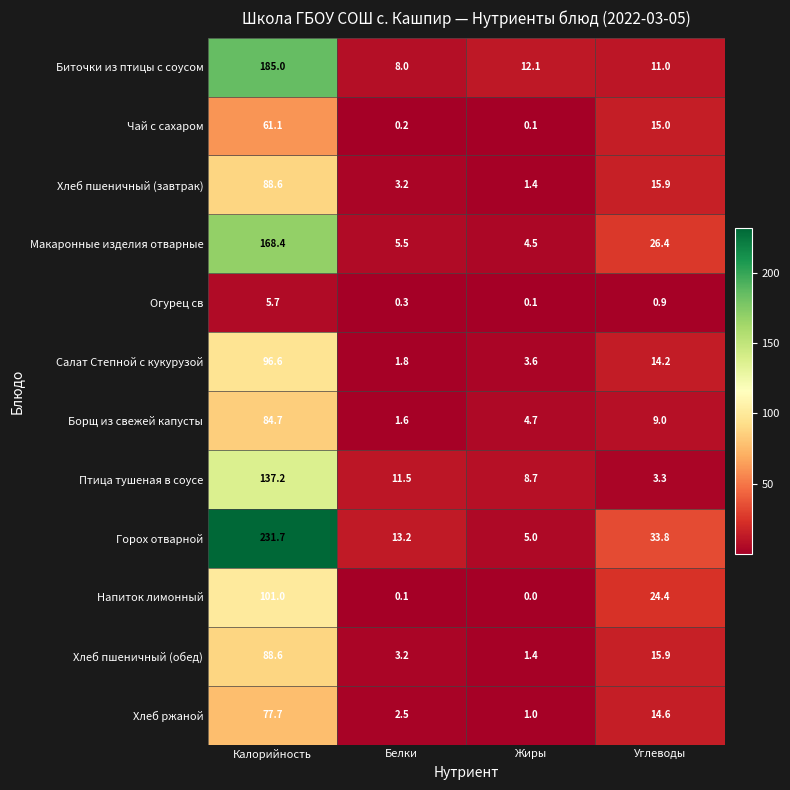

At which category is the sum across all series the highest?

Калорийность